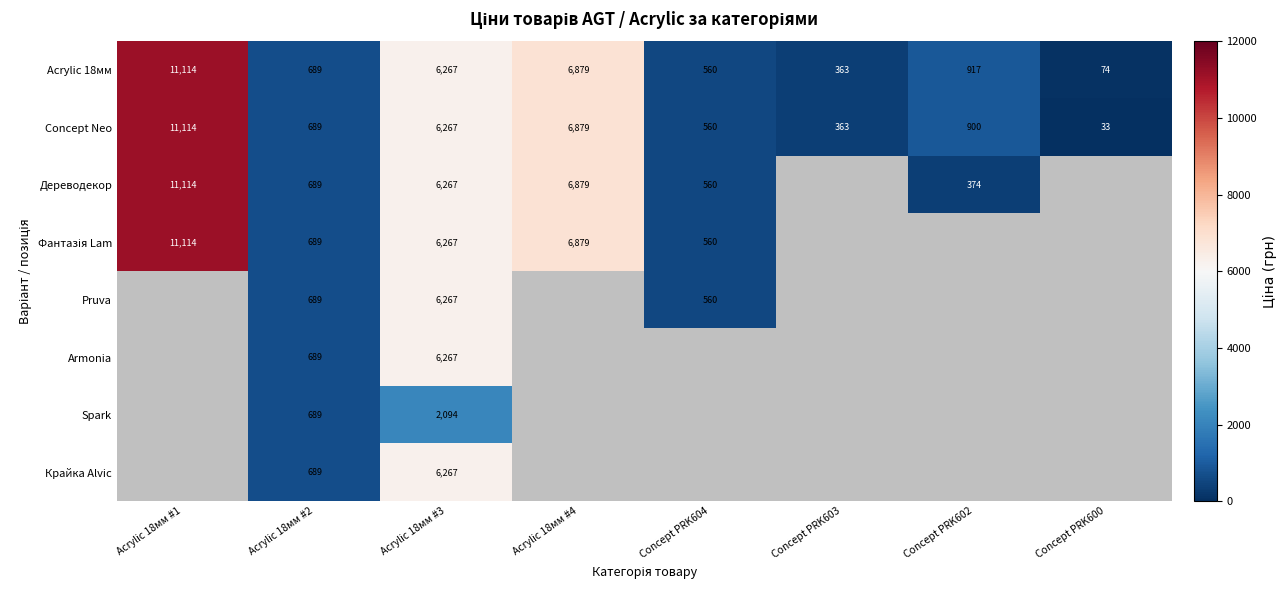

What value does the Concept Neo series have at Concept PRK602?

900